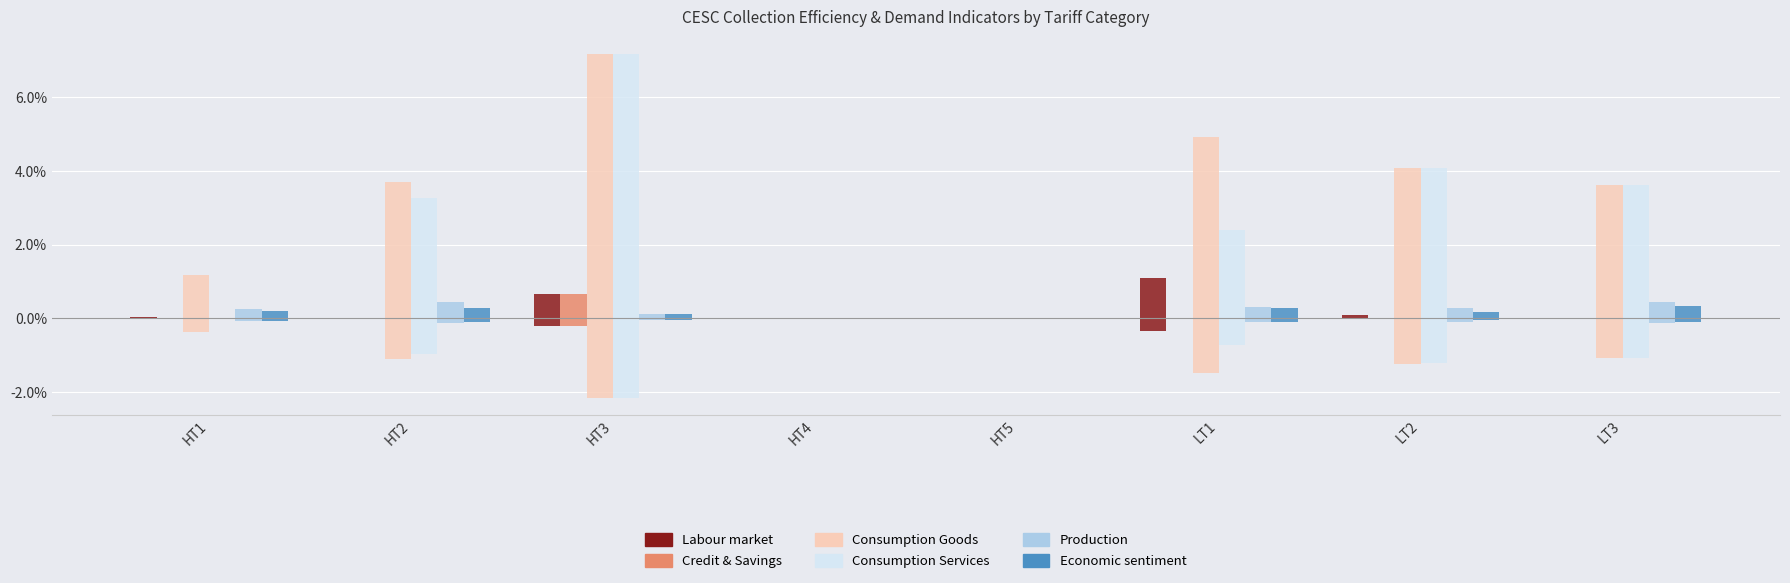

What is the approximate value of Economic sentiment at HT3?

0.1